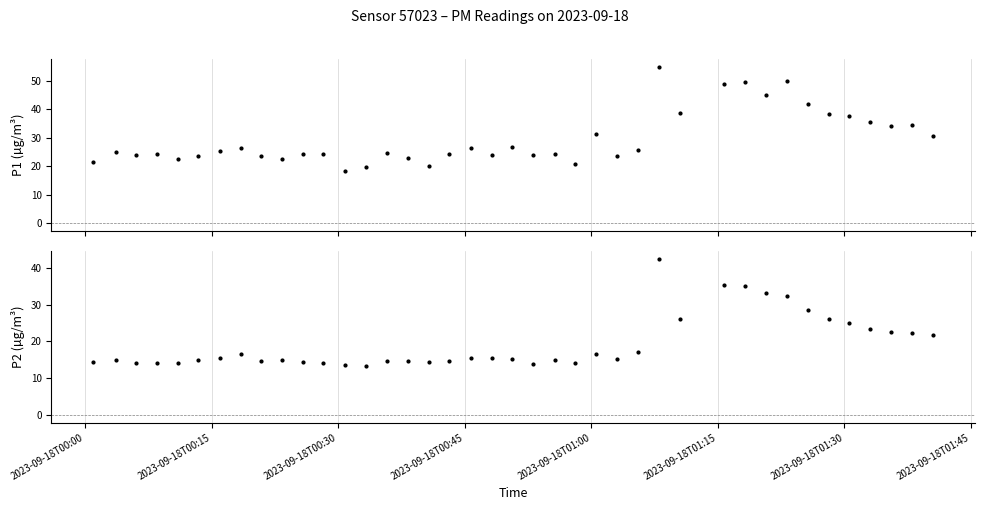

At how many categories does at least one series exceed 26?

17